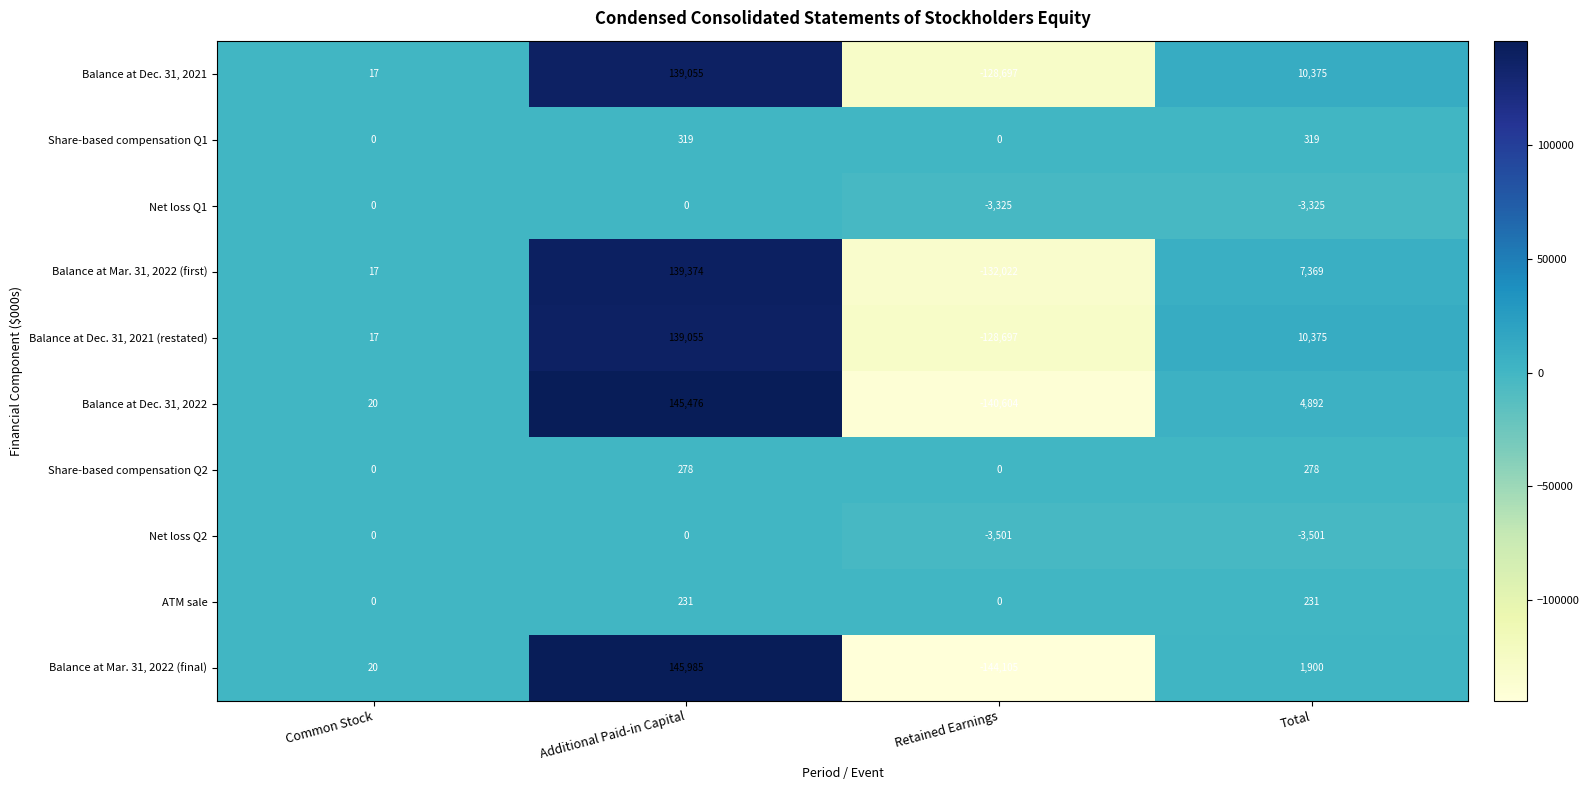

Is it true that Net loss Q1 equals -1076 at Total?

False